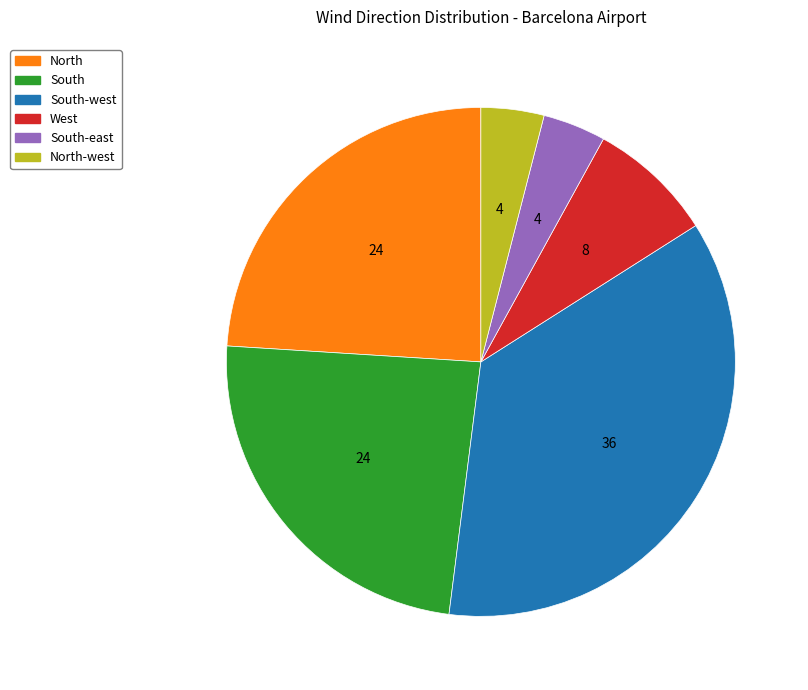

Is there a majority slice in this chart?

No